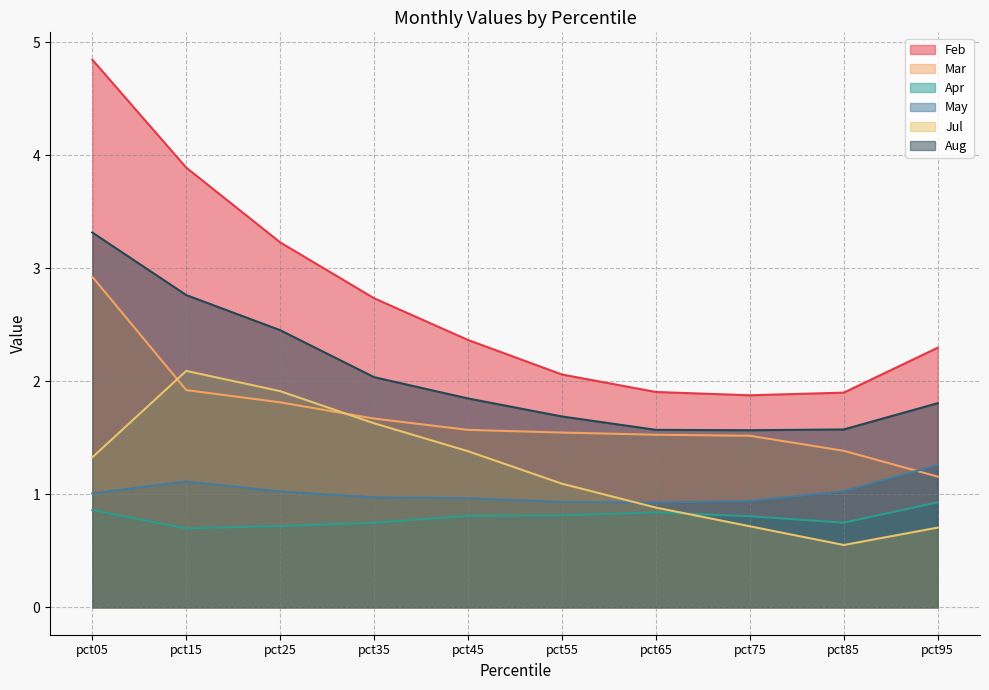

Count the number of categories in the chart.

10